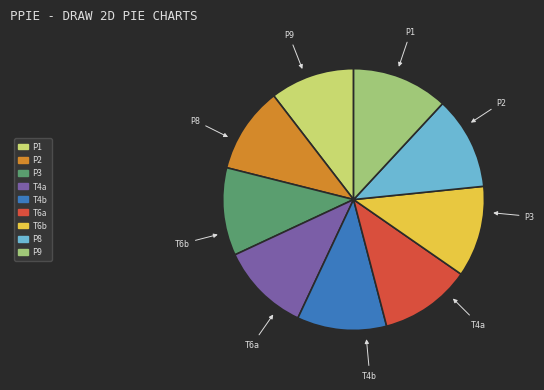

Is there any slice that represents more than half of the pie?

No